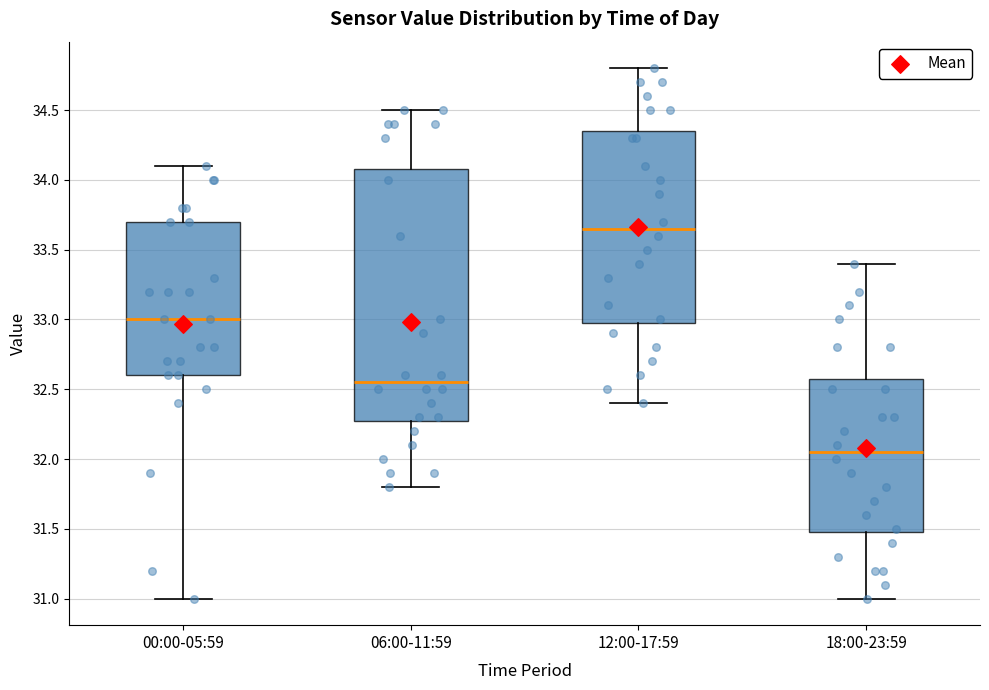

Reading left to right, read every box against the y-axis: the position of its median line, the range the box covers, and the ends of its whiskers. The values are not printed on the chart, so give them approximately, as read against the axis.

00:00-05:59: median 33.00, box 32.60 to 33.70, whiskers 31.00 to 34.10
06:00-11:59: median 32.55, box 32.30 to 34.10, whiskers 31.80 to 34.50
12:00-17:59: median 33.65, box 33.00 to 34.35, whiskers 32.40 to 34.80
18:00-23:59: median 32.05, box 31.50 to 32.60, whiskers 31.00 to 33.40